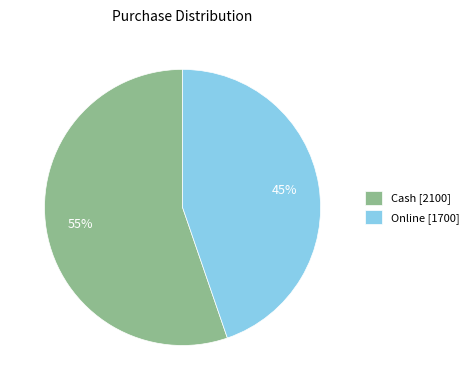

Which category has the smallest portion of the pie?

Online